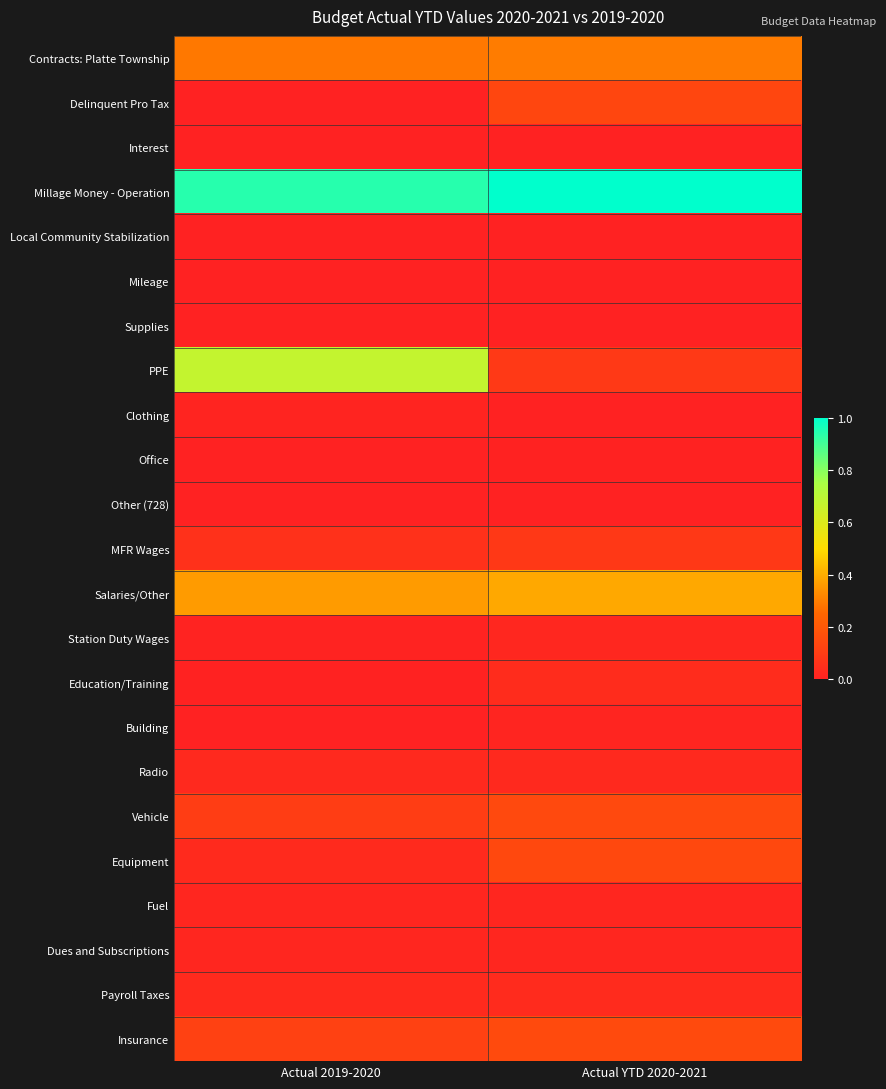

Reading left to right, extract all data points from this chart.

Contracts: Platte Township: Actual 2019-2020=0.3	Actual YTD 2020-2021=0.3
Delinquent Pro Tax: Actual 2019-2020=0.0	Actual YTD 2020-2021=0.1
Interest: Actual 2019-2020=0.0	Actual YTD 2020-2021=0.0
Millage Money - Operation: Actual 2019-2020=0.9	Actual YTD 2020-2021=1.0
Local Community Stabilization: Actual 2019-2020=0.0	Actual YTD 2020-2021=0.0
Mileage: Actual 2019-2020=0.0	Actual YTD 2020-2021=0.0
Supplies: Actual 2019-2020=0.0	Actual YTD 2020-2021=0.0
PPE: Actual 2019-2020=0.7	Actual YTD 2020-2021=0.1
Clothing: Actual 2019-2020=0.0	Actual YTD 2020-2021=0.0
Office: Actual 2019-2020=0.0	Actual YTD 2020-2021=0.0
Other (728): Actual 2019-2020=0.0	Actual YTD 2020-2021=0.0
MFR Wages: Actual 2019-2020=0.1	Actual YTD 2020-2021=0.1
Salaries/Other: Actual 2019-2020=0.4	Actual YTD 2020-2021=0.4
Station Duty Wages: Actual 2019-2020=0.0	Actual YTD 2020-2021=0.0
Education/Training: Actual 2019-2020=0.0	Actual YTD 2020-2021=0.0
Building: Actual 2019-2020=0.0	Actual YTD 2020-2021=0.0
Radio: Actual 2019-2020=0.0	Actual YTD 2020-2021=0.0
Vehicle: Actual 2019-2020=0.1	Actual YTD 2020-2021=0.1
Equipment: Actual 2019-2020=0.0	Actual YTD 2020-2021=0.1
Fuel: Actual 2019-2020=0.0	Actual YTD 2020-2021=0.0
Dues and Subscriptions: Actual 2019-2020=0.0	Actual YTD 2020-2021=0.0
Payroll Taxes: Actual 2019-2020=0.0	Actual YTD 2020-2021=0.0
Insurance: Actual 2019-2020=0.1	Actual YTD 2020-2021=0.1